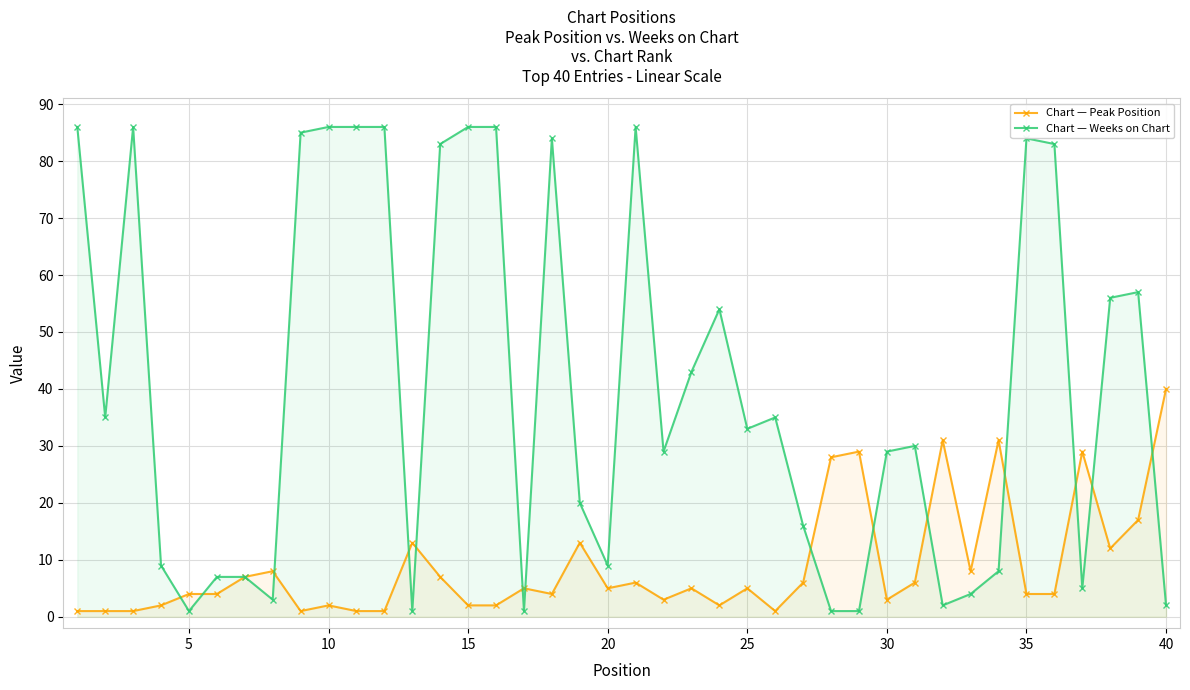

Reading right to left, list all the values displayed in this chart.

Chart — Peak Position: 40	17	12	29	4	4	31	8	31	6	3	29	28	6	1	5	2	5	3	6	5	13	4	5	2	2	7	13	1	1	2	1	8	7	4	4	2	1	1	1
Chart — Weeks on Chart: 2	57	56	5	83	84	8	4	2	30	29	1	1	16	35	33	54	43	29	86	9	20	84	1	86	86	83	1	86	86	86	85	3	7	7	1	9	86	35	86